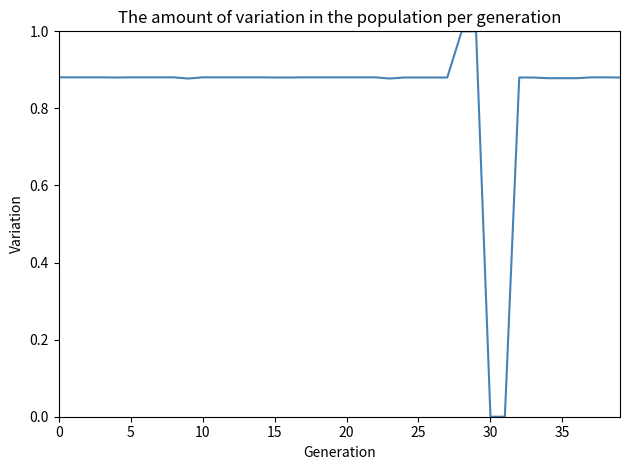

What is the greatest value displayed?

1.0